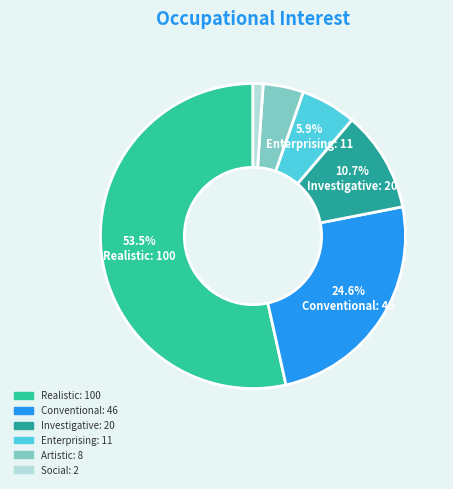

Between Investigative and Conventional, which is larger?

Conventional